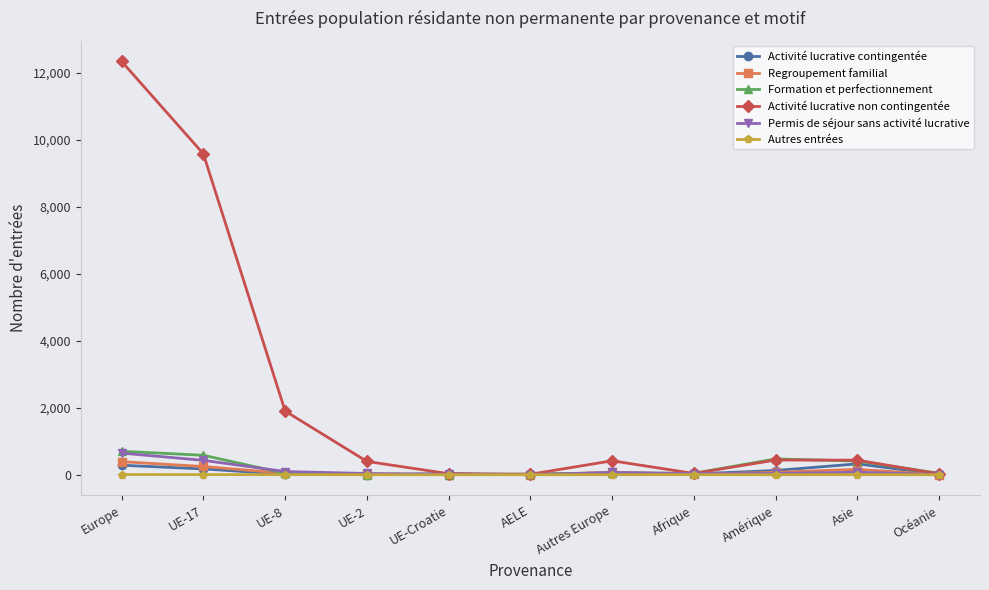

At which category is the sum across all series the highest?

Europe